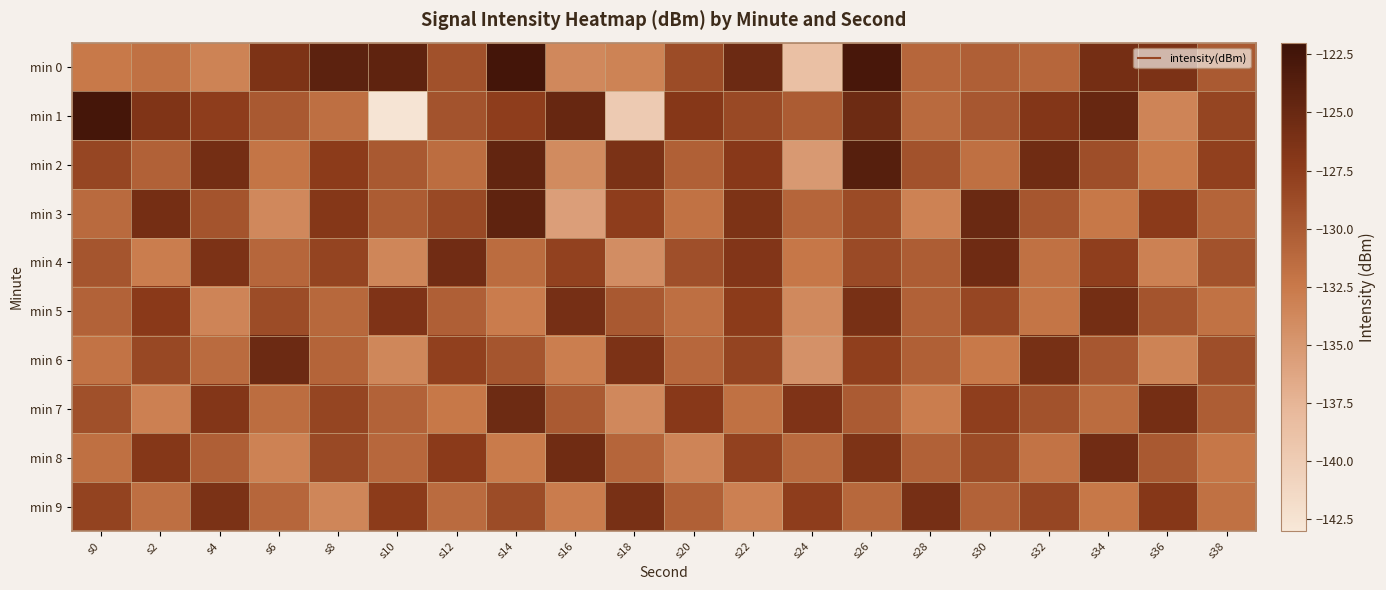

How many distinct data groups are displayed?

10